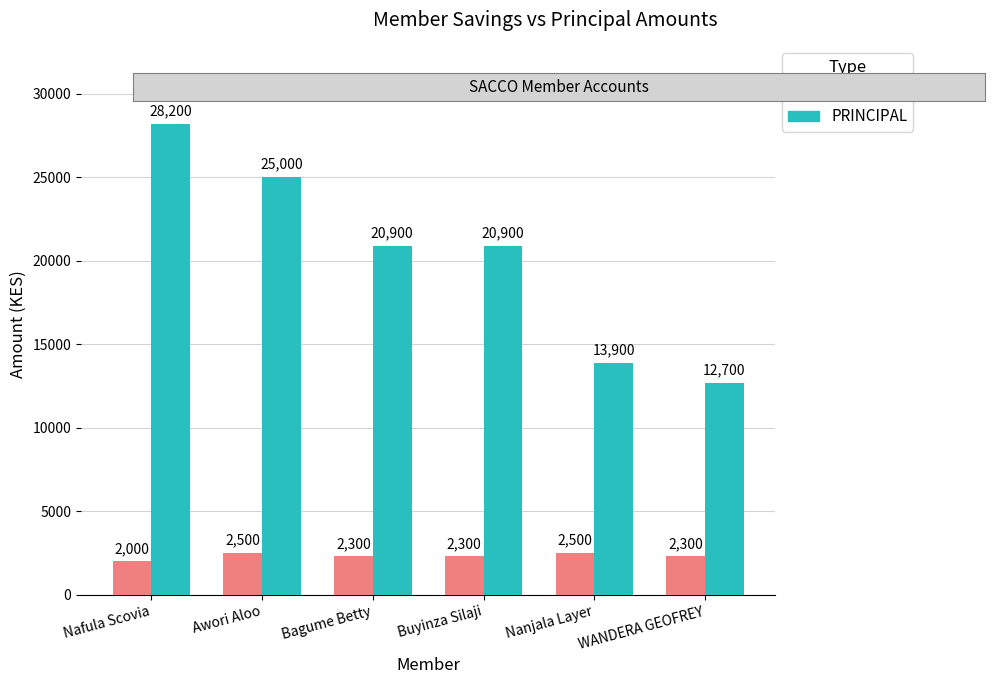

Which series has the widest spread of values?

PRINCIPAL